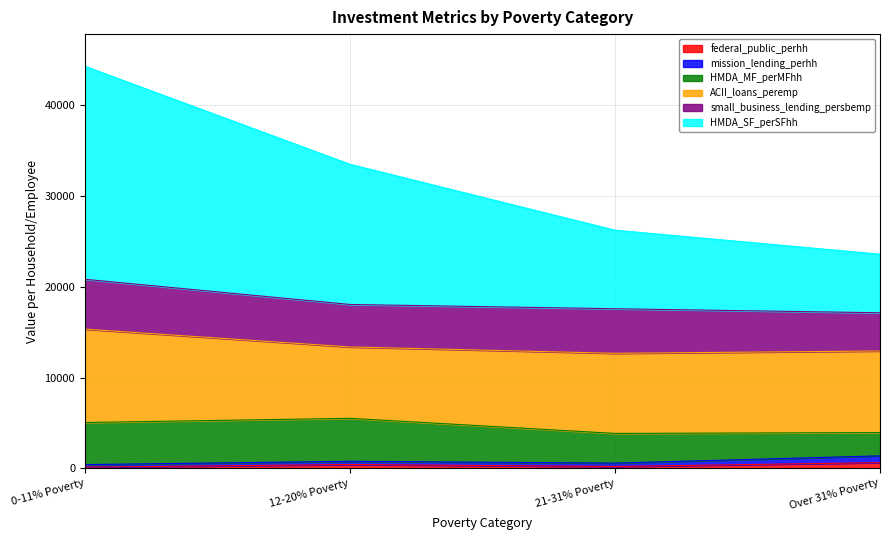

Reading left to right, list all the values displayed in this chart.

federal_public_perhh: 124.9	419.1	202.7	626.1
mission_lending_perhh: 285.9	354.7	372.8	746.3
HMDA_MF_perMFhh: 4637.5	4737.3	3271.7	2567.2
ACII_loans_peremp: 10295.5	7870.7	8832.2	8995.7
small_business_lending_persbemp: 5497.6	4681.4	4913.0	4212.9
HMDA_SF_perSFhh: 23482.0	15454.0	8659.6	6457.0